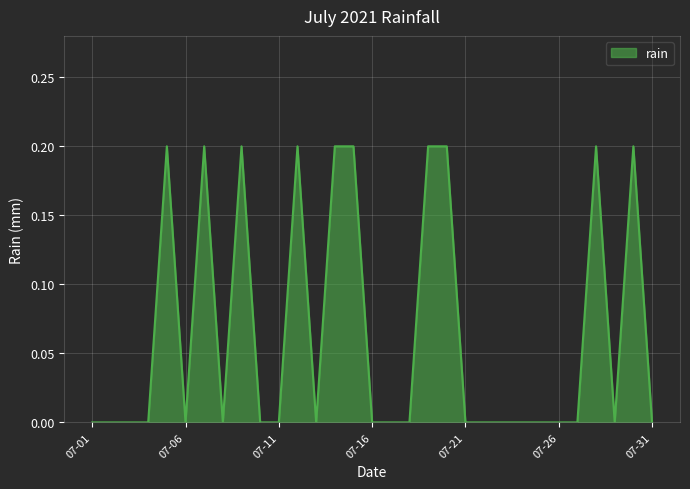

What is the value of the 19th point from the left?

0.2